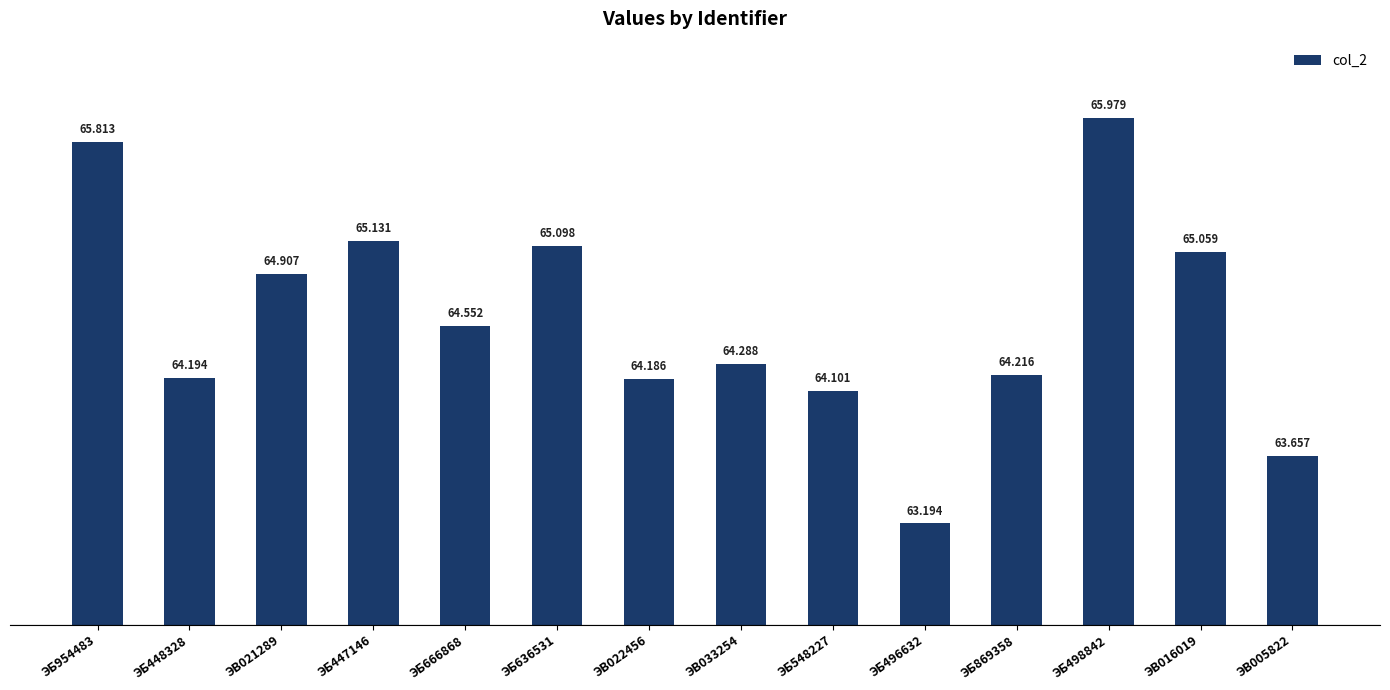

At which label does the data first exceed 64?

ЭБ954483